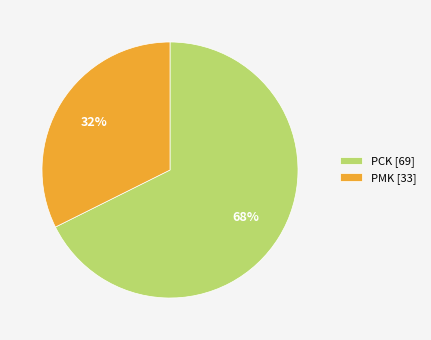

Is PCK [69] the majority of the pie?

Yes